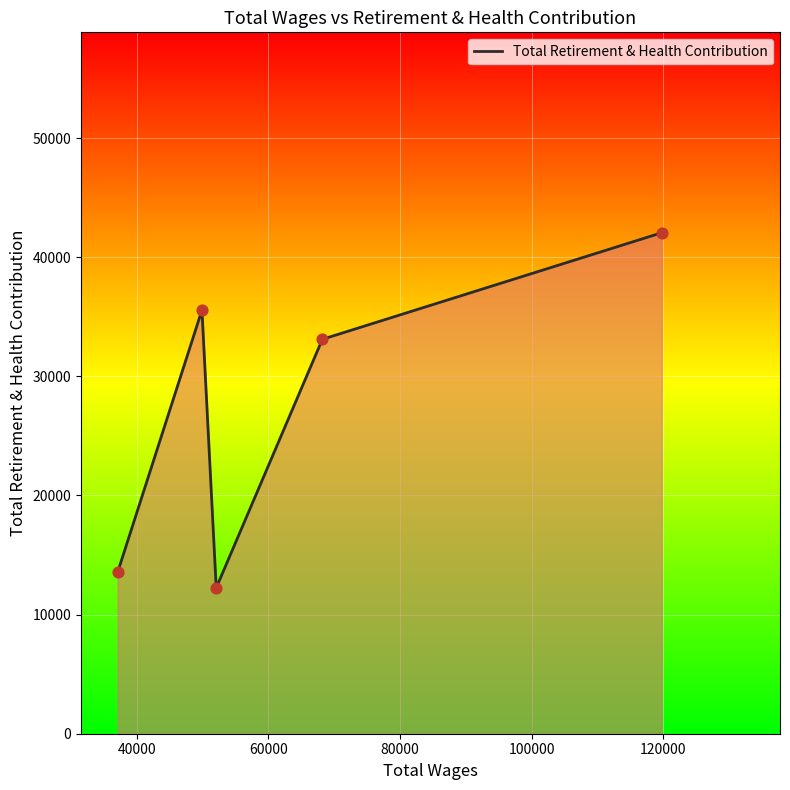

What is the difference between the maximum and minimum values?

29810